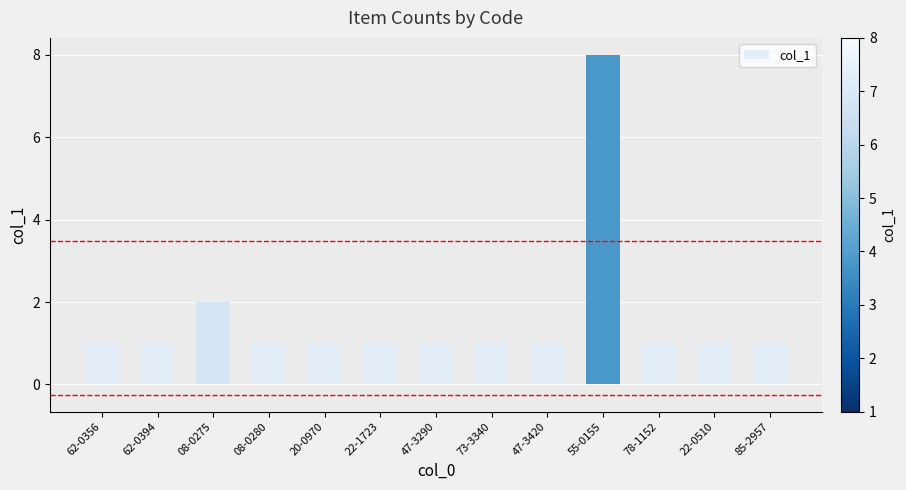

What is the sum of all values?

21